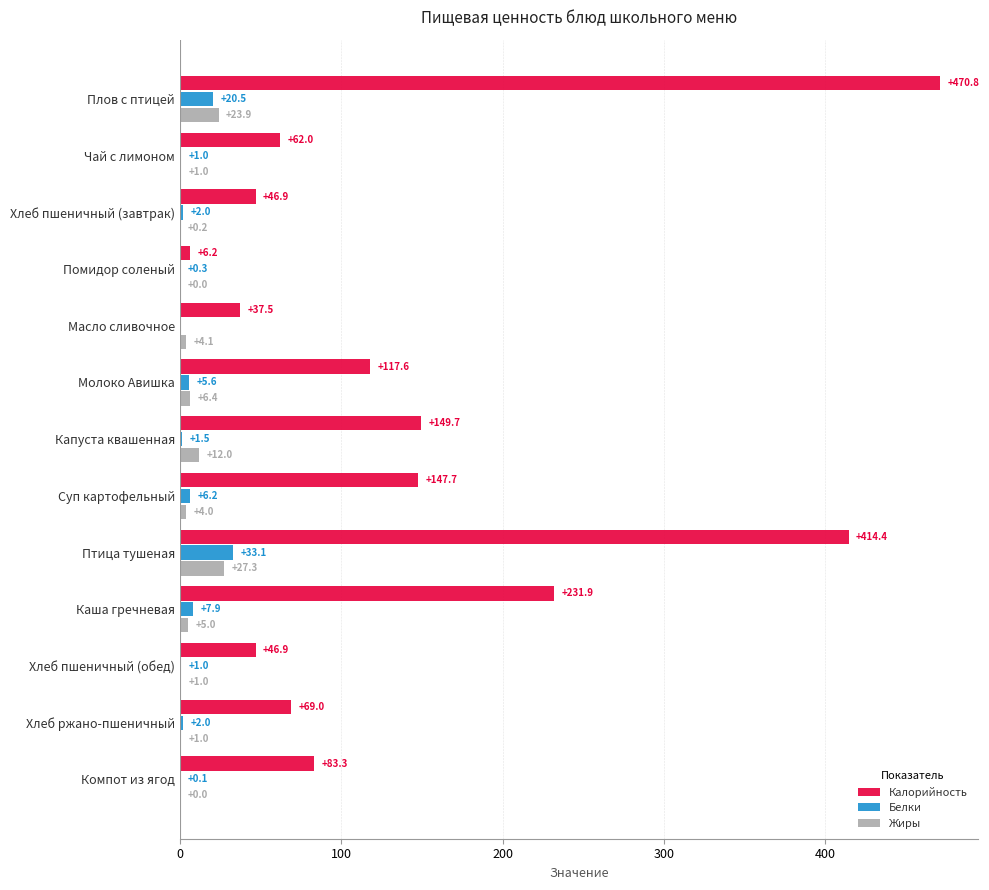

How many categories are shown in the chart?

13